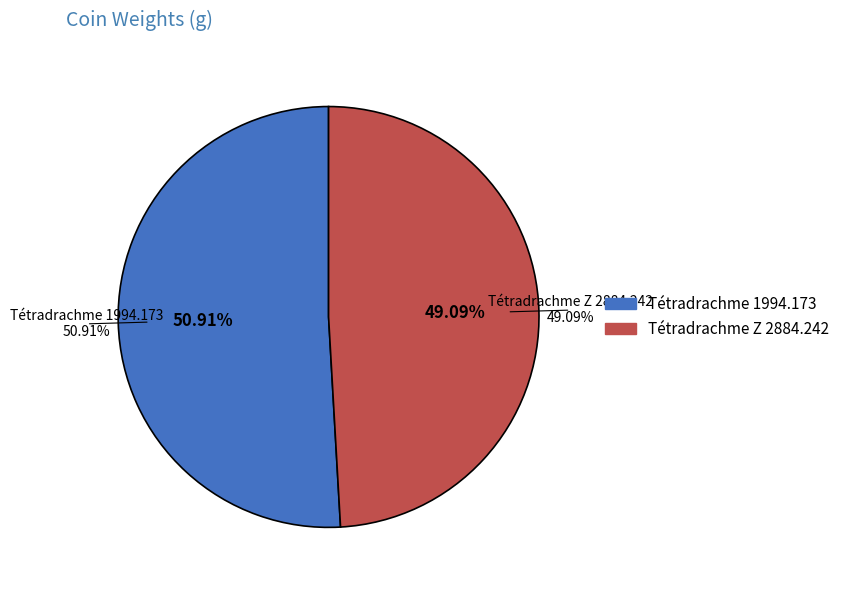

Count the number of slices in the pie.

2